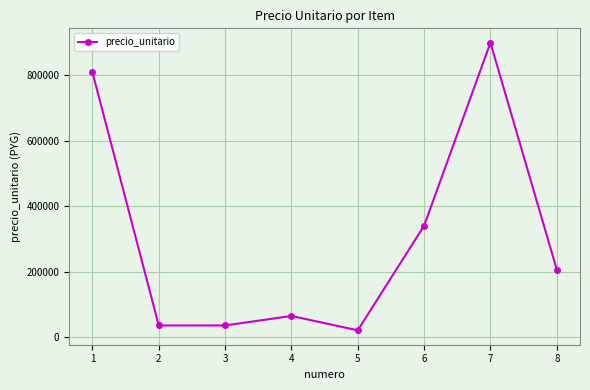

At which label is the value closest to 460000?

6